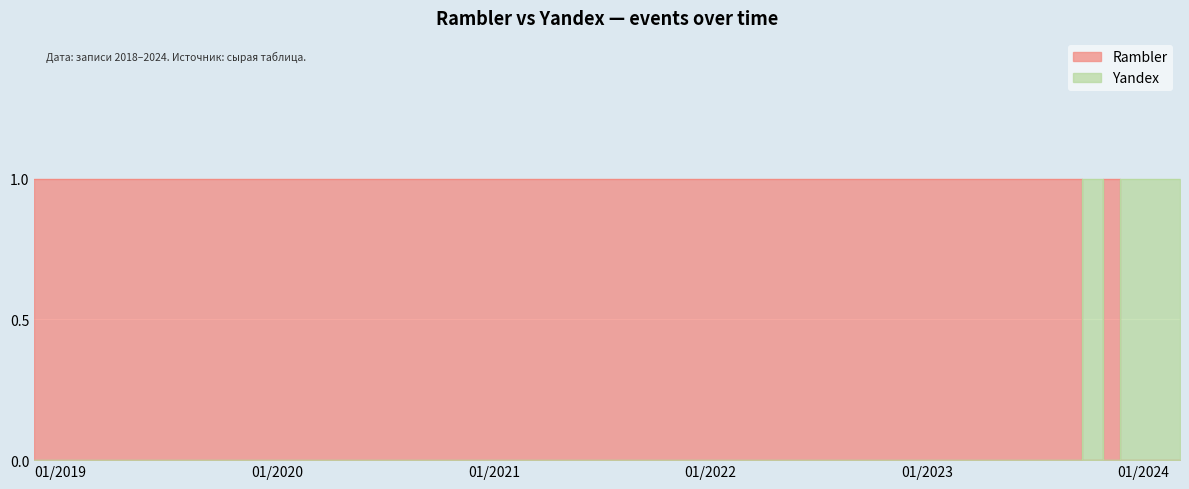

What is the average value of the Rambler series?

1